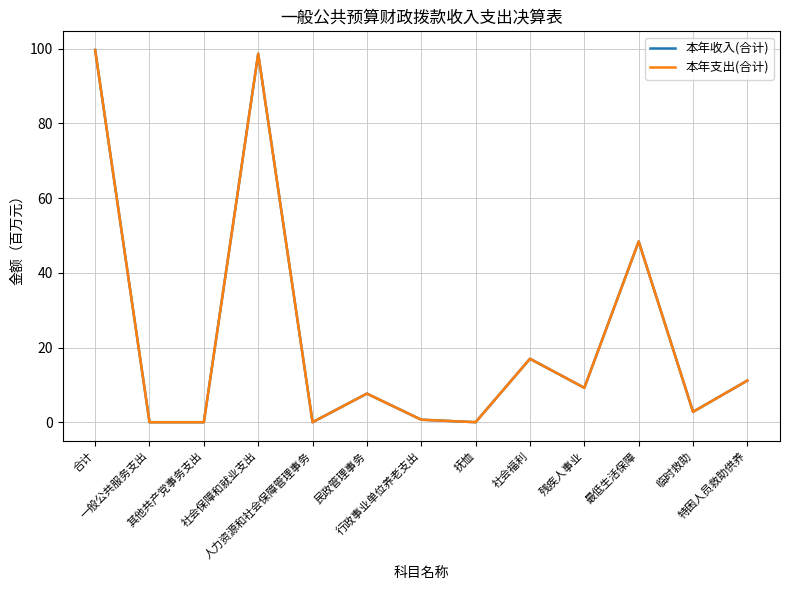

Which has a higher value, 残疾人事业 or 一般公共服务支出?

残疾人事业